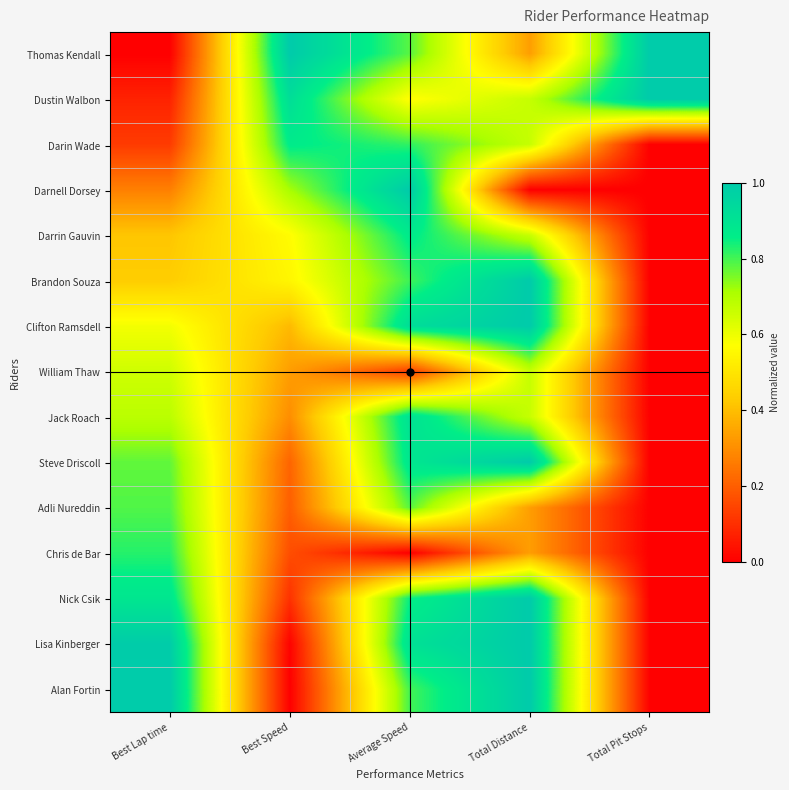

What is the spread (max minus min) of values at Best Lap time?

1.0